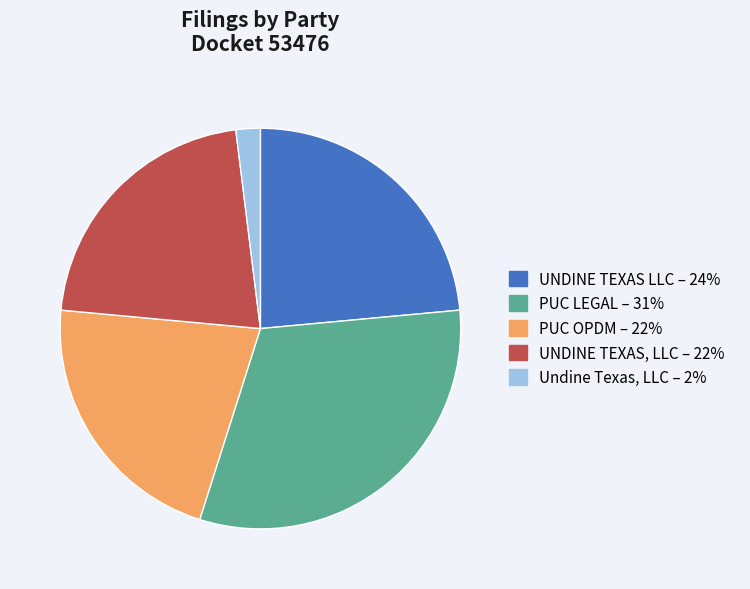

Combined, do UNDINE TEXAS, LLC – 22% and UNDINE TEXAS LLC – 24% account for over 50%?

No